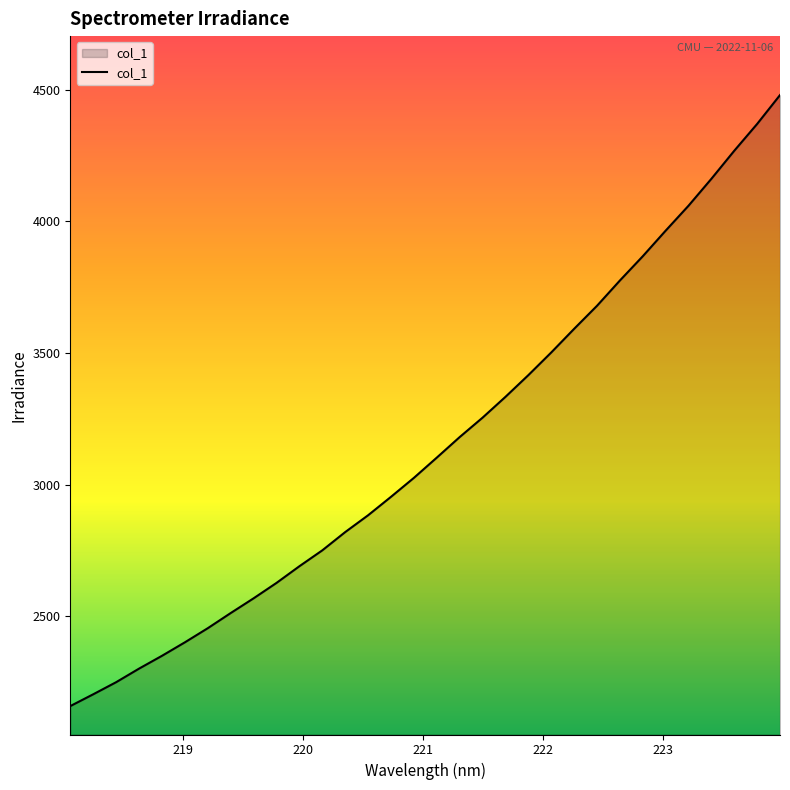

What is the difference between the maximum and minimum values?

2321.3